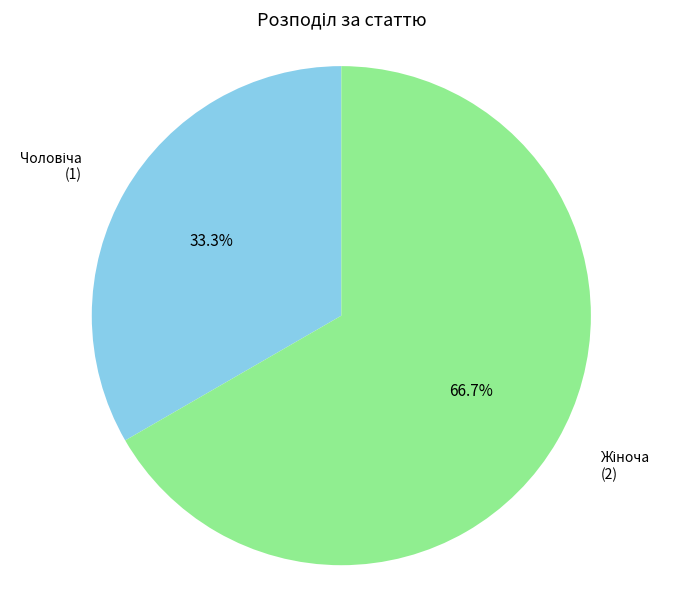

Does any single category account for the majority?

Yes